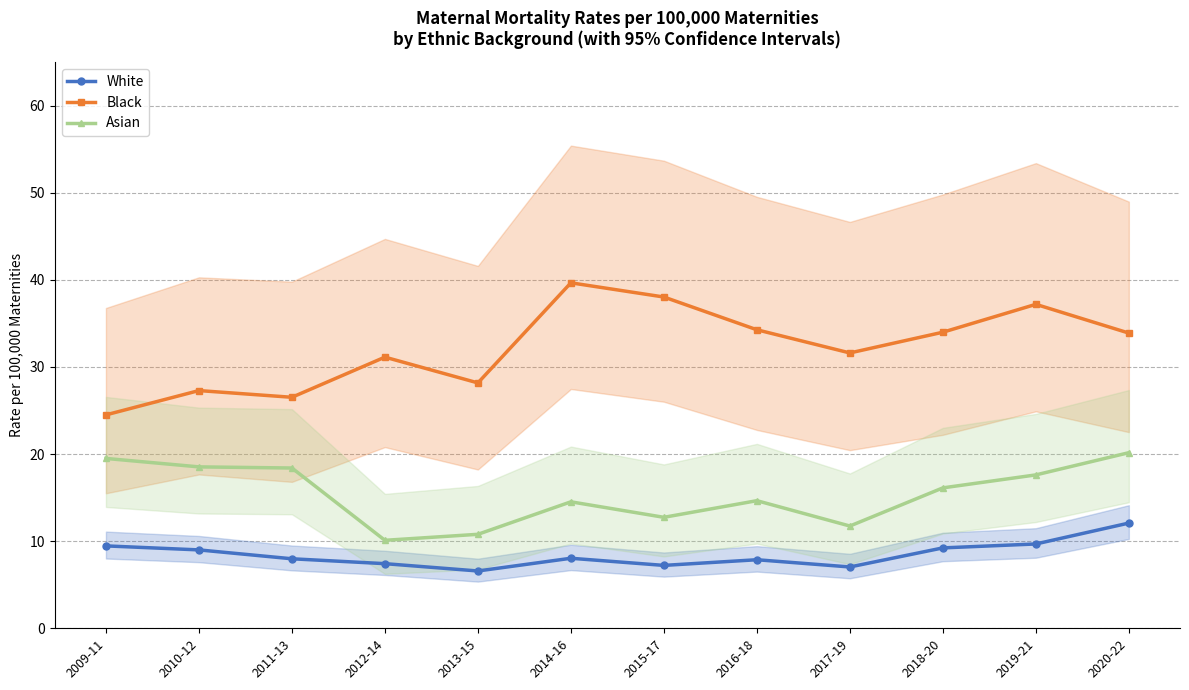

What is the highest value of the Black series?

39.7